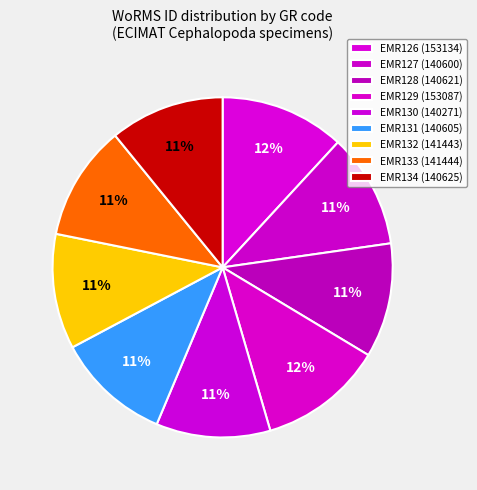

How many segments does this pie chart have?

9